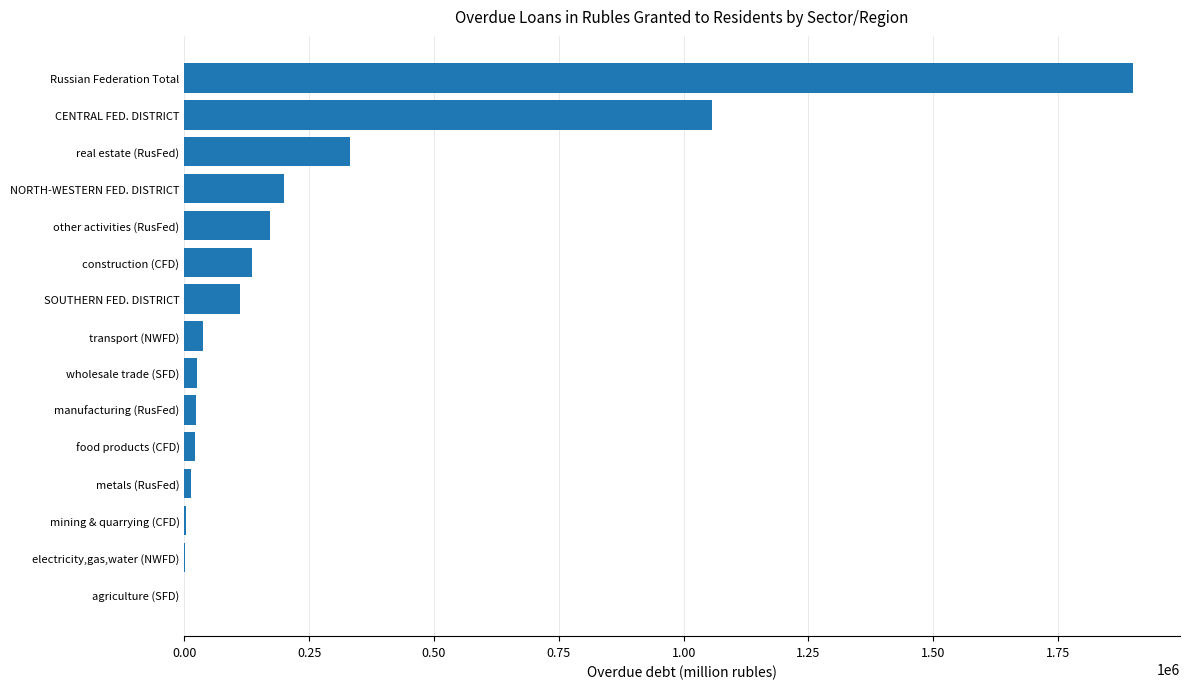

At which label is the value closest to 949731?

CENTRAL FED. DISTRICT